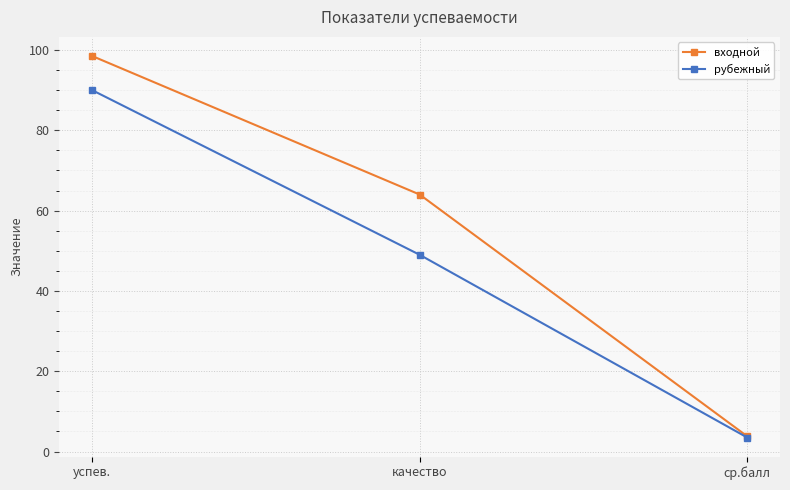

At which label does рубежный first exceed 49?

успев.